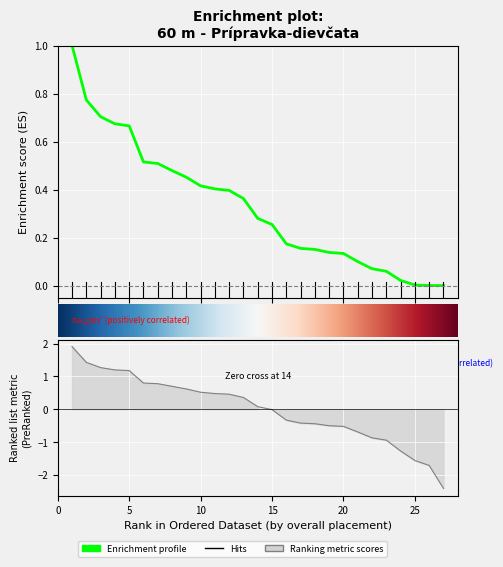

What is the value of the Výkon point at the 12th from the left?

0.5